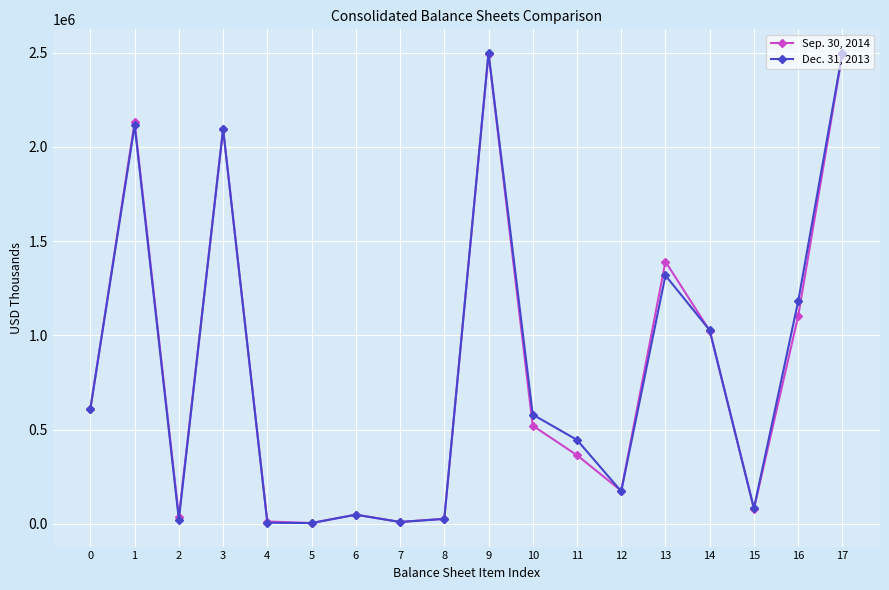

The Sep. 30, 2014 series shows 611228 at 0. True or false?

True